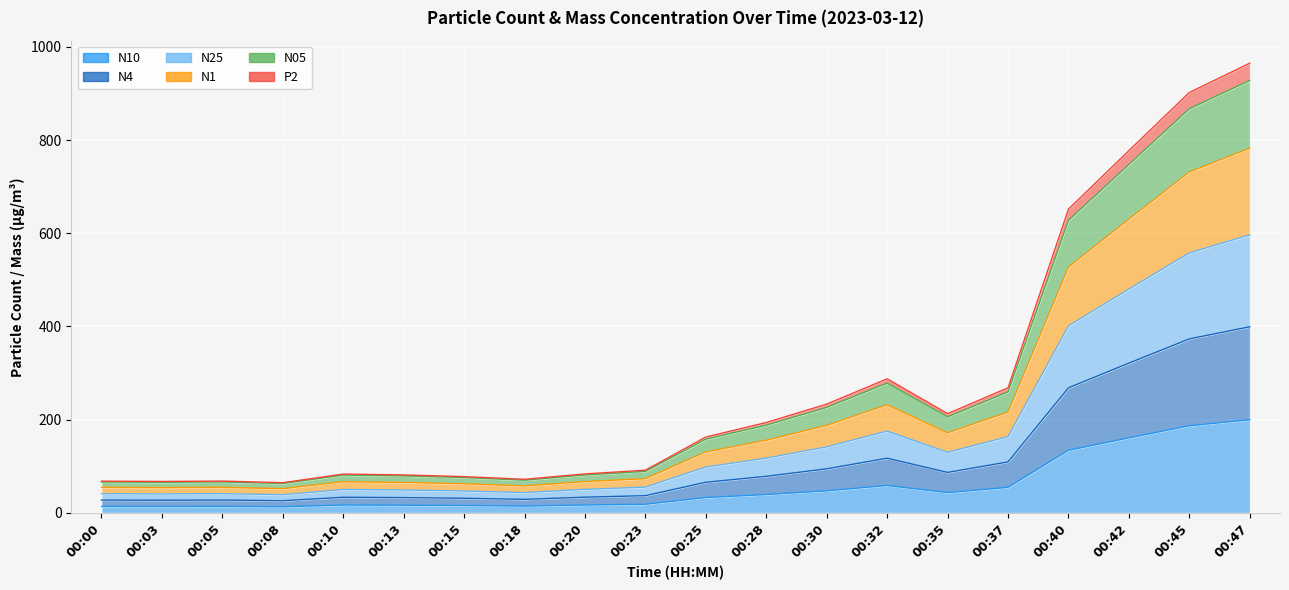

Rank the categories by N1 value from lowest to highest.

00:08, 00:03, 00:00, 00:05, 00:18, 00:15, 00:13, 00:10, 00:20, 00:23, 00:25, 00:28, 00:35, 00:30, 00:37, 00:32, 00:40, 00:42, 00:45, 00:47